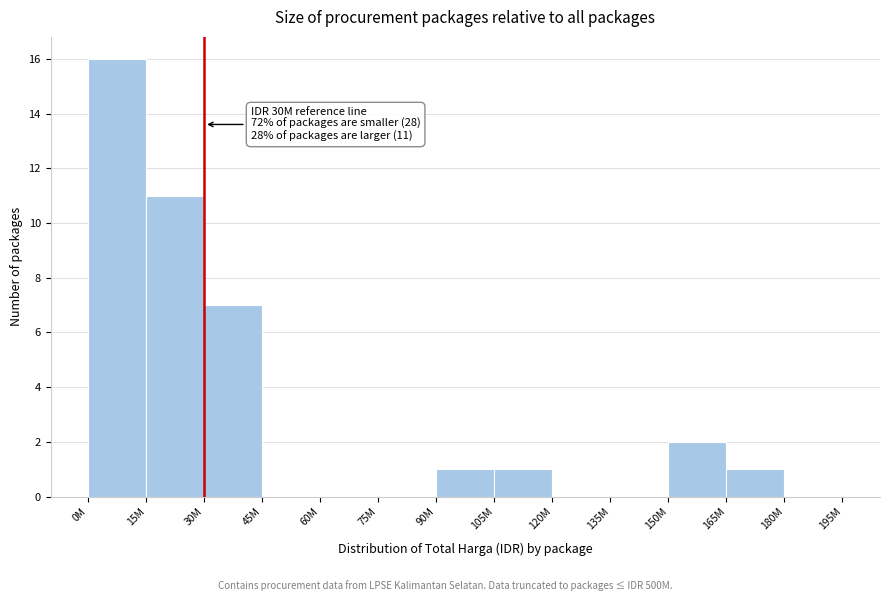

Reading left to right, extract all data points from this chart.

0M=16	15M=11	30M=7	45M=0	60M=0	75M=0	90M=1	105M=1	120M=0	135M=0	150M=2	165M=1	180M=0